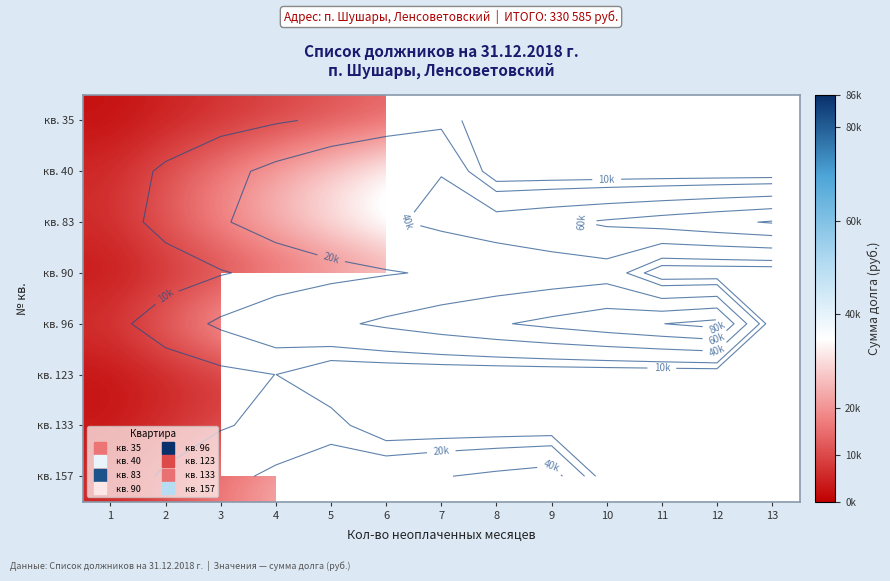

The value of кв. 83 at 1 is 1863.2. True or false?

False